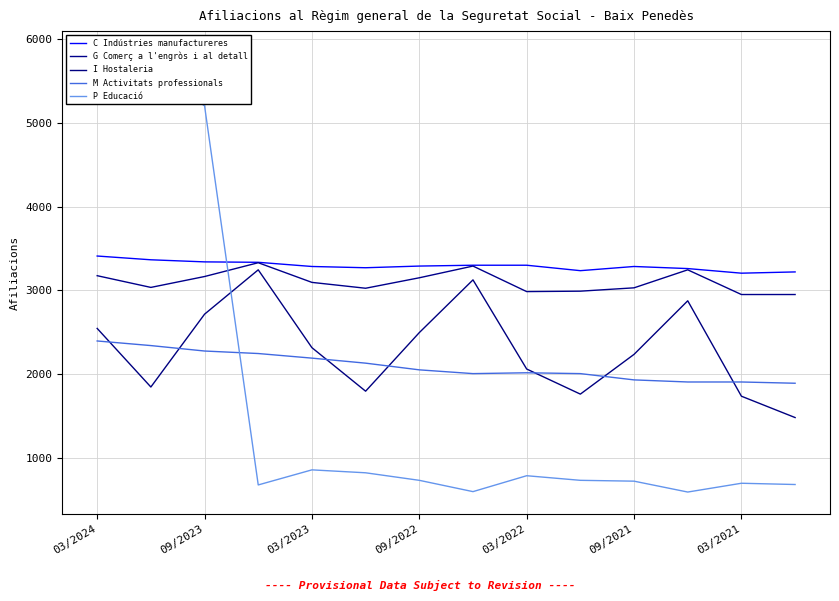

What is the average value of the G Comerç a l'engròs i al detall series?

3101